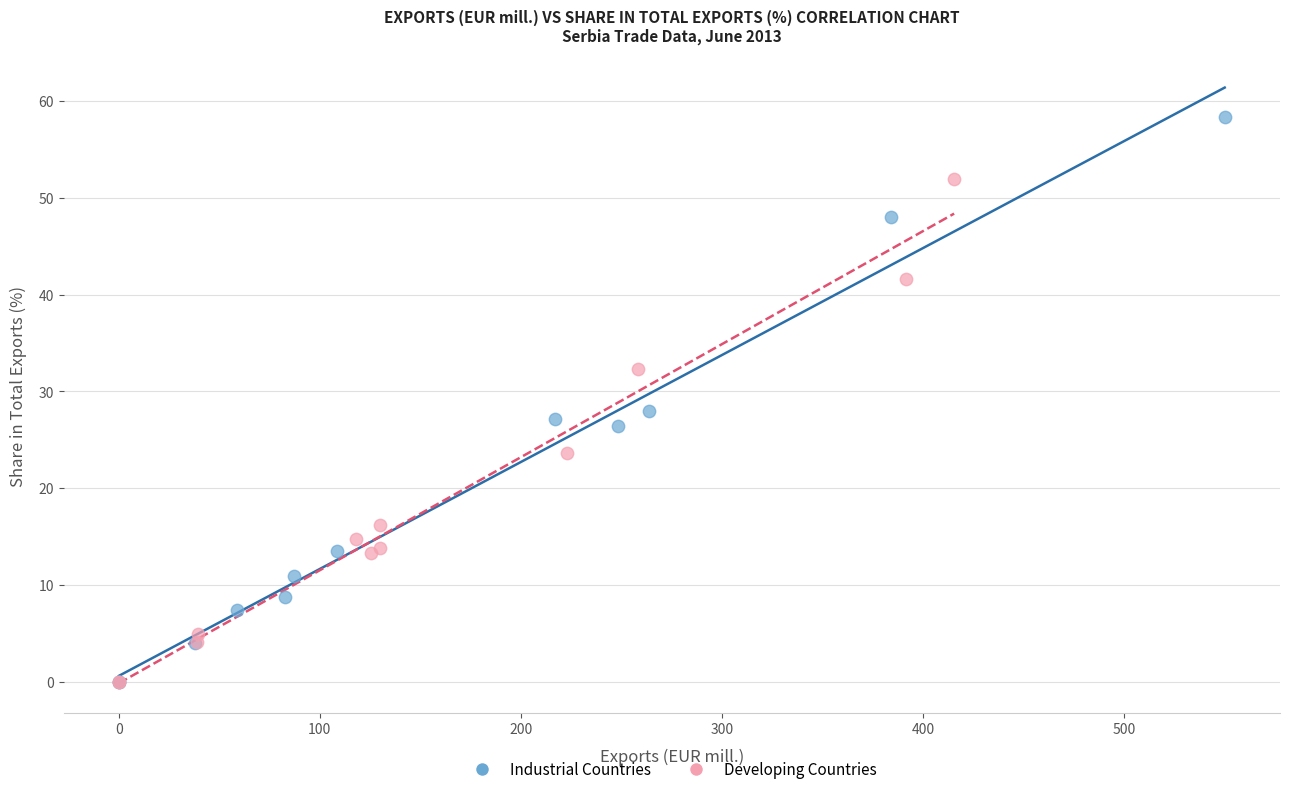

Which series contains the highest Y value?

Industrial Countries